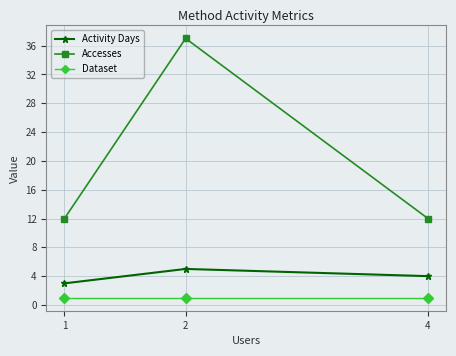

What is the approximate value of Activity Days at 2?

5